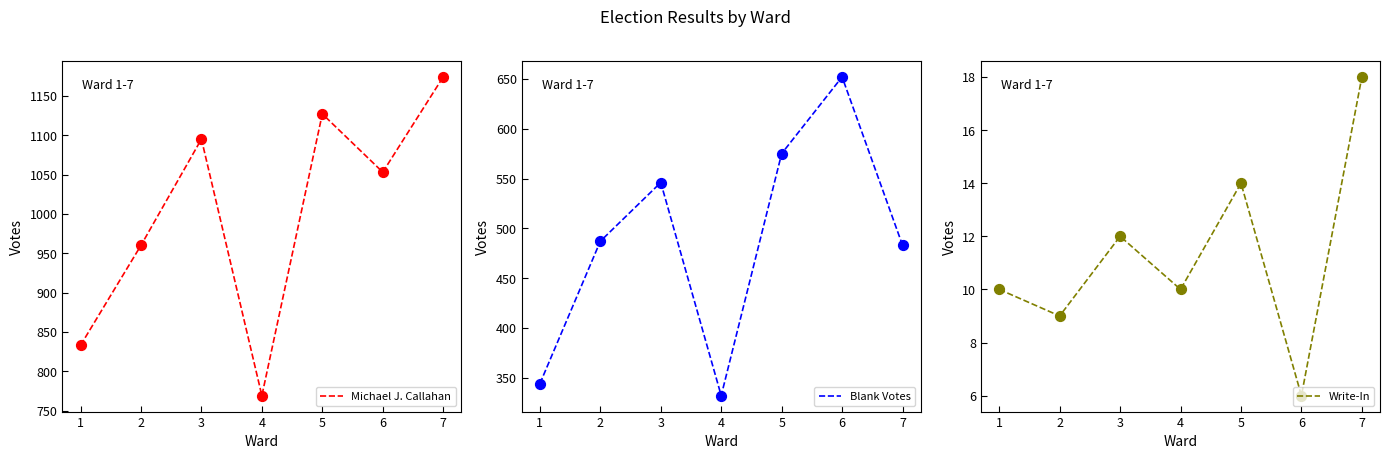

Which series contains the lowest Y value?

Write-In